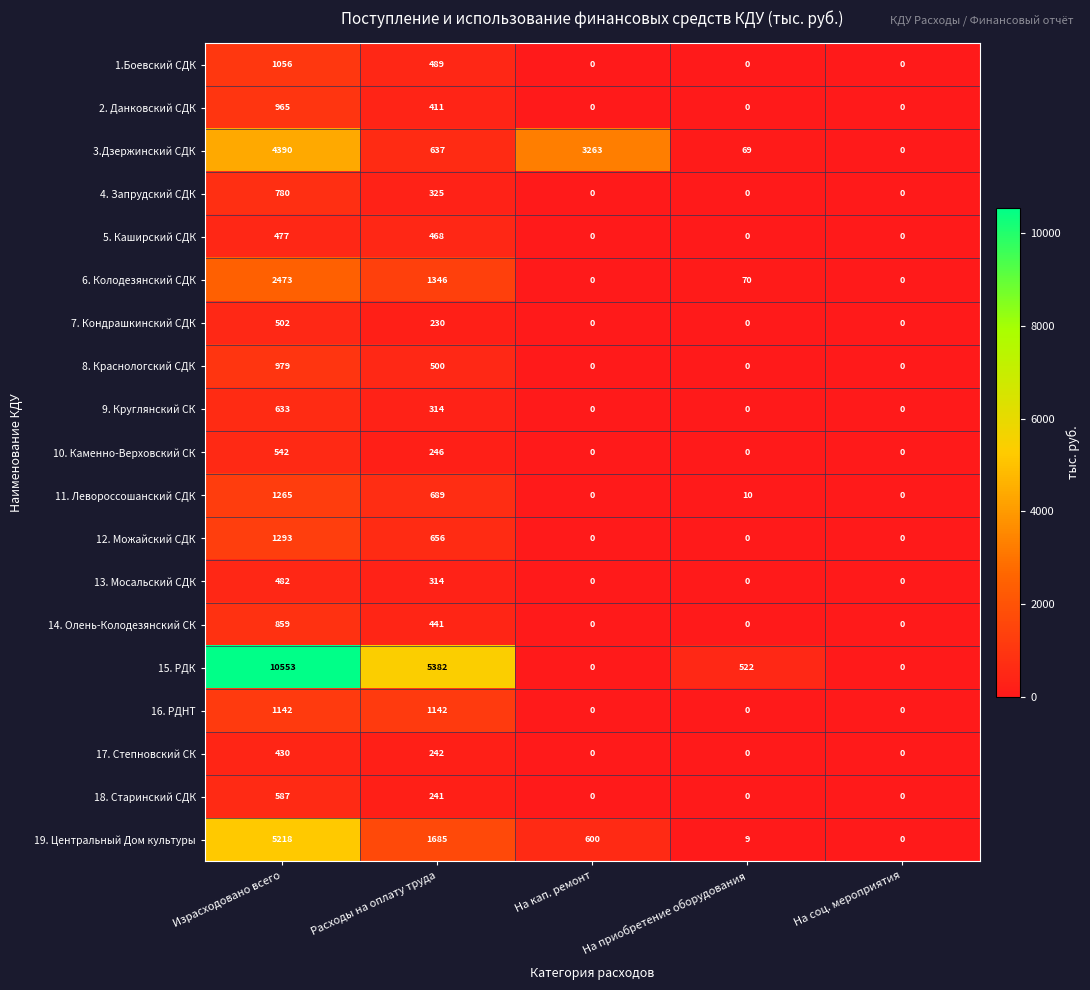

How many positive values does the 19. Центральный Дом культуры series have?

4